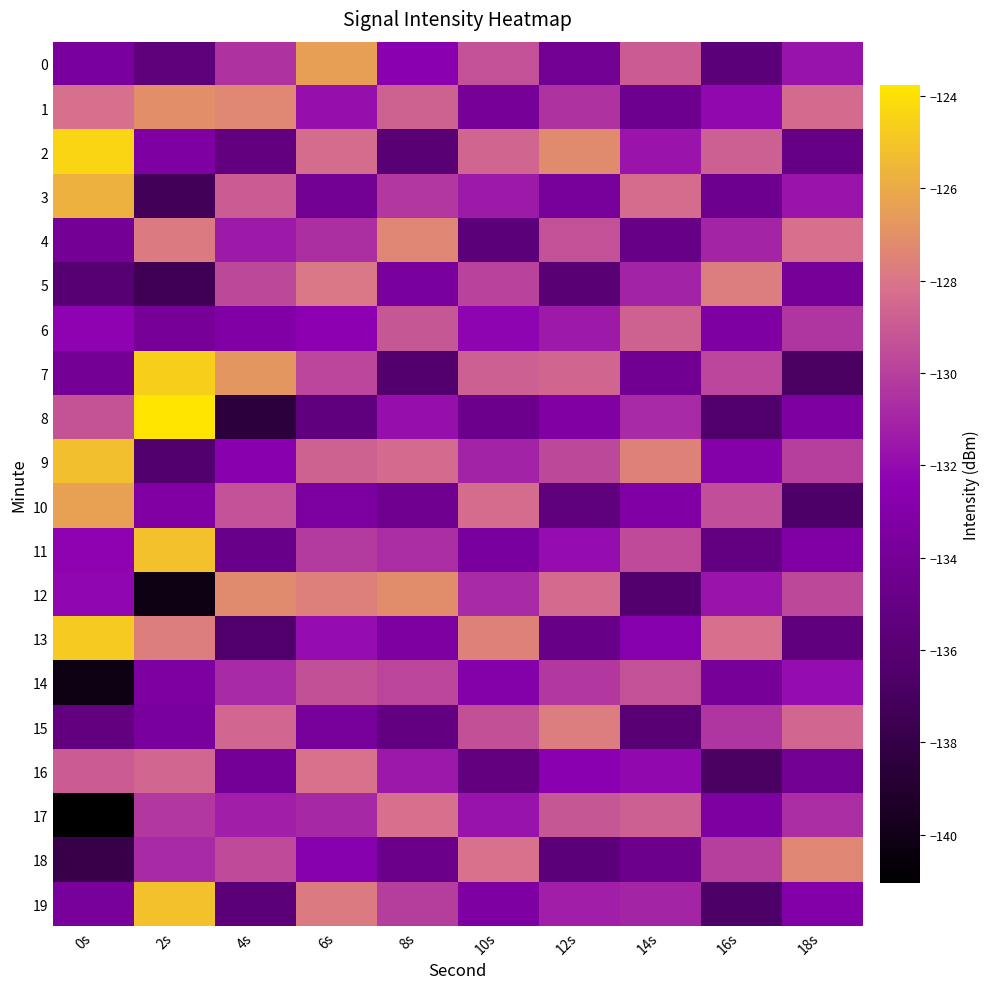

Rank the series by their maximum value, from lowest to highest.

14, 6, 17, 16, 5, 15, 4, 18, 12, 1, 0, 10, 3, 9, 11, 19, 13, 7, 2, 8